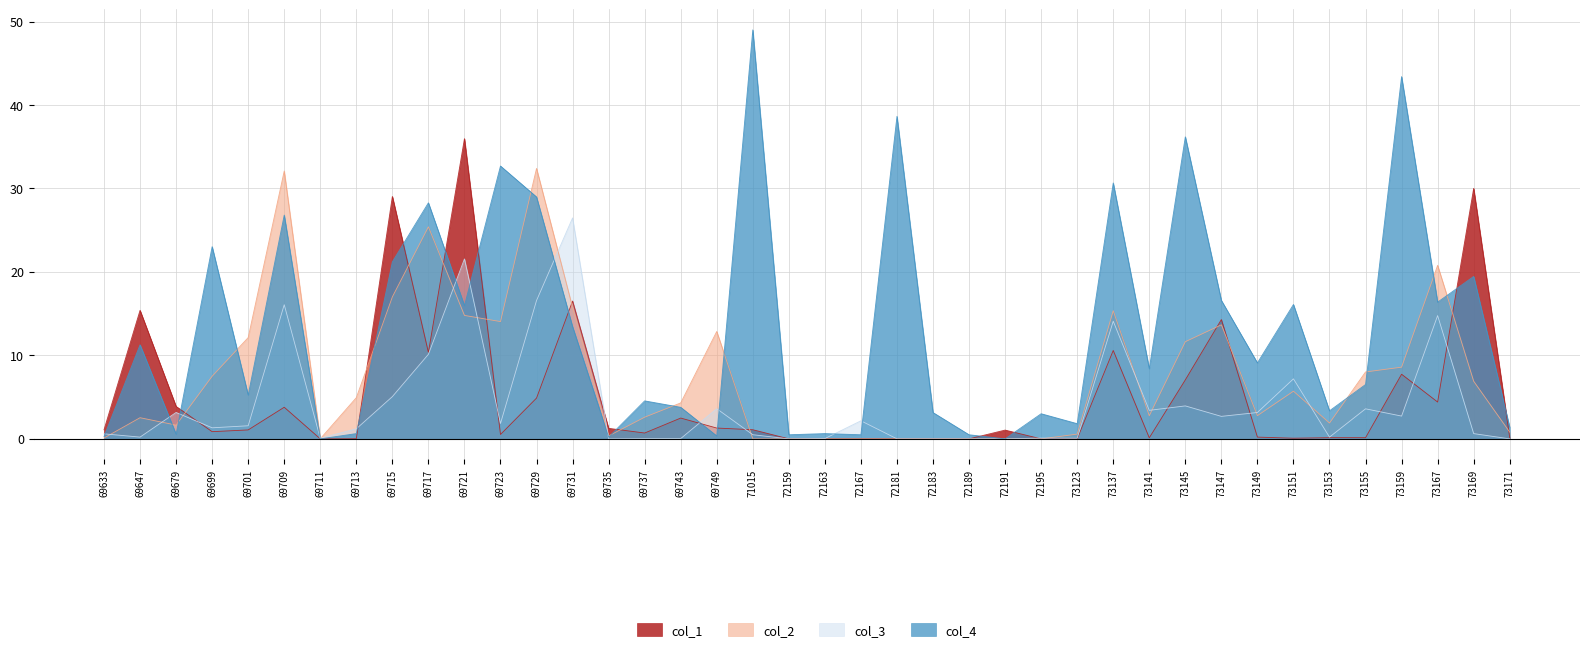

True or false: col_1 has a value of 23.6 at 72167.

False